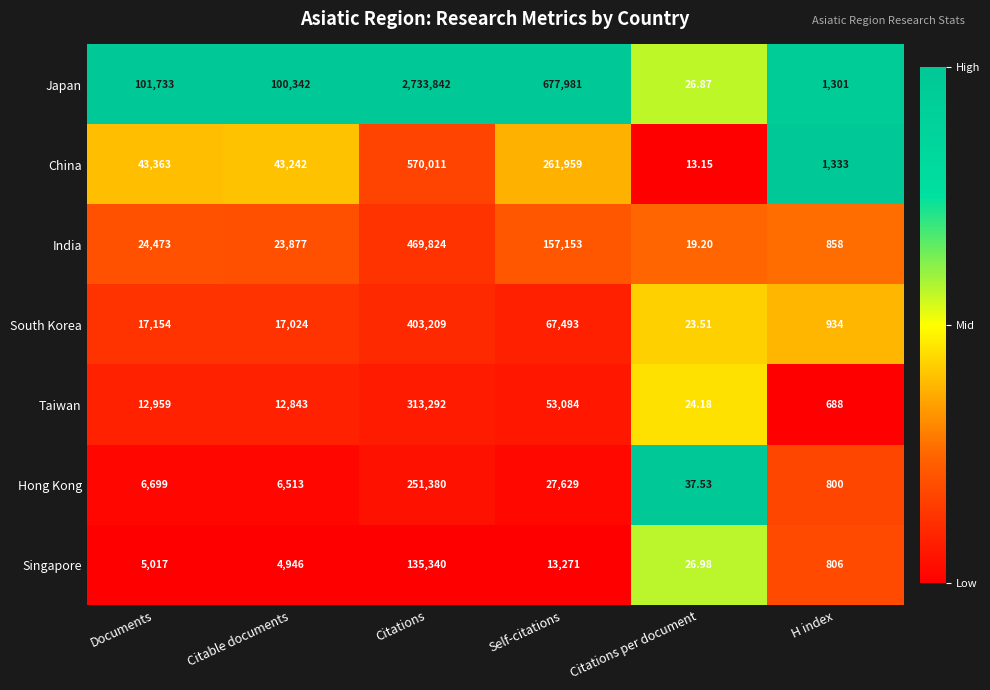

At which label does Japan reach its peak?

Citations